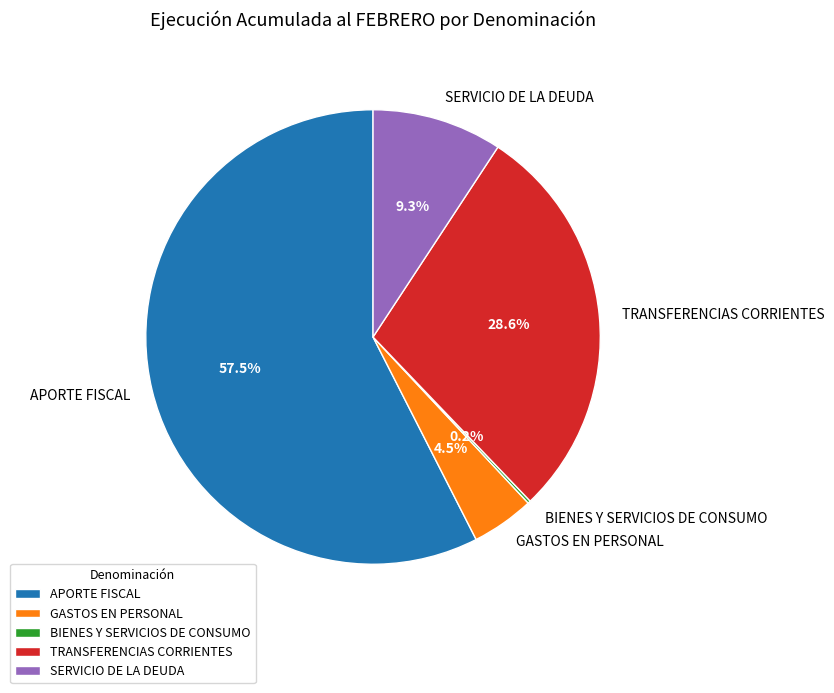

Which category has the biggest portion of the pie?

APORTE FISCAL